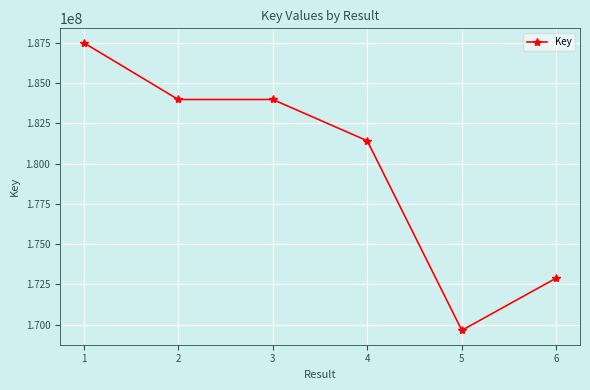

Approximately how many times larger is the value at 2 compared to 1?

1.0